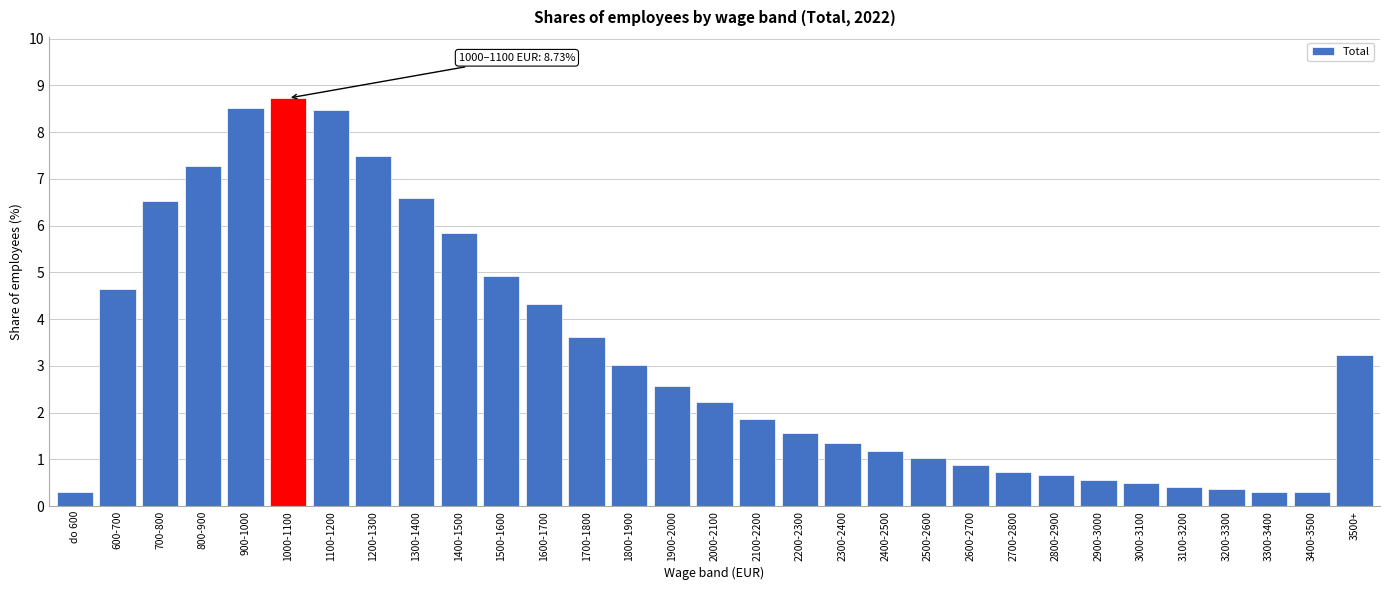

What is the value of the 18th bar from the left?

1.6